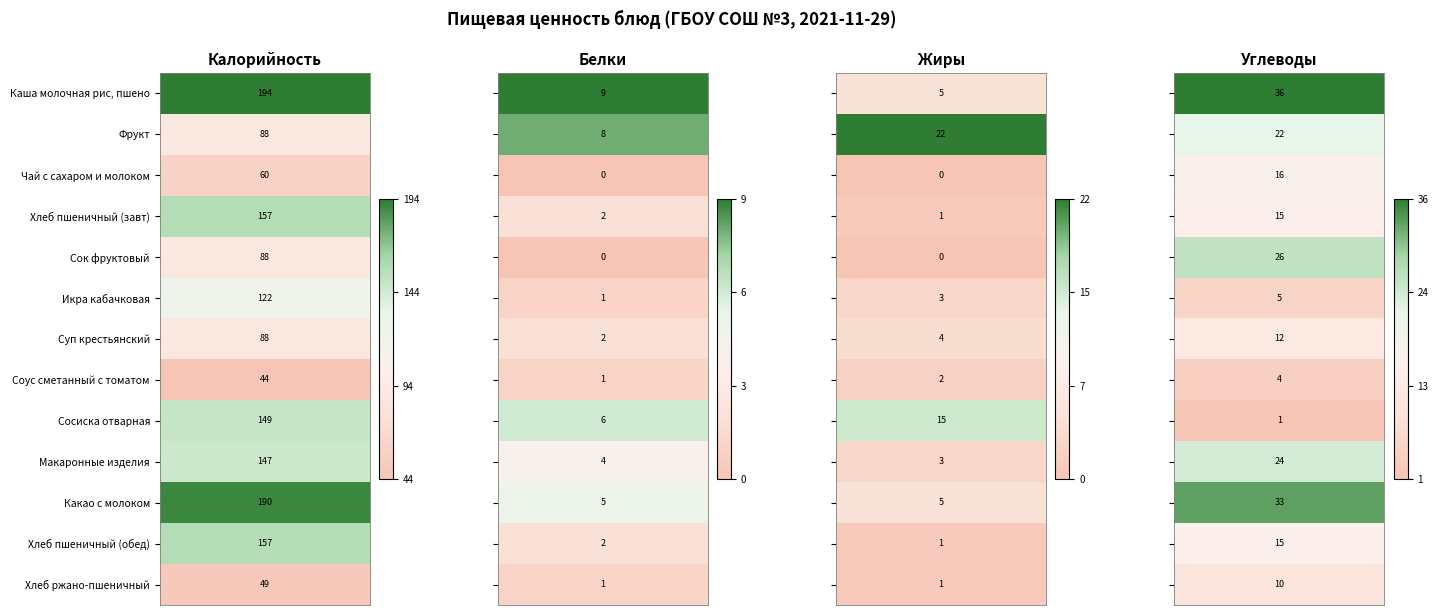

How many data points in Чай с сахаром и молоком are less than 16?

2